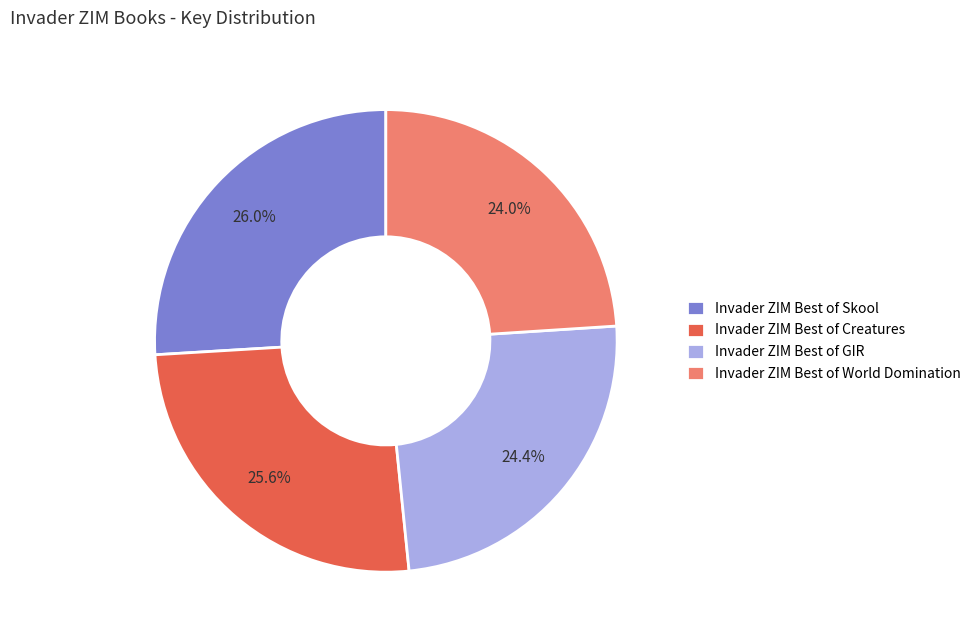

Count the number of slices in the pie.

4